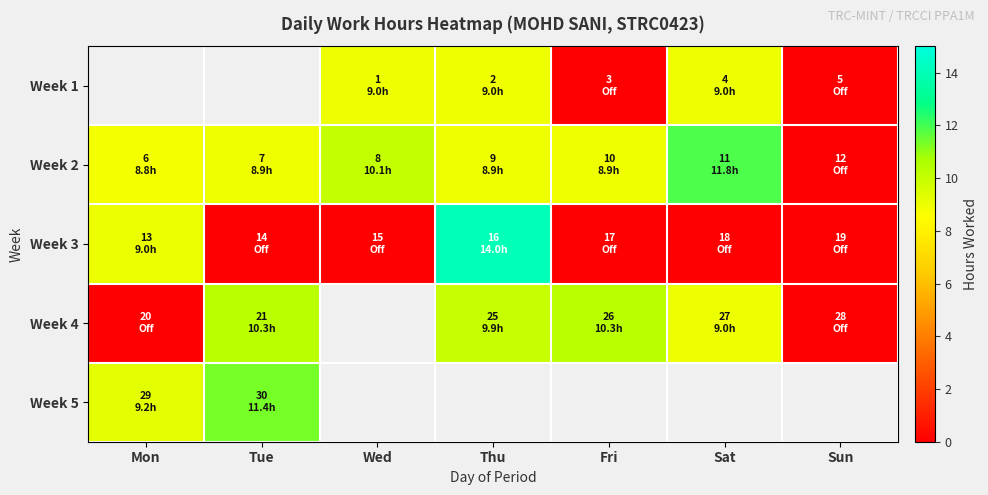

What is the difference between the maximum and minimum values in the Week 3 series?

14.0